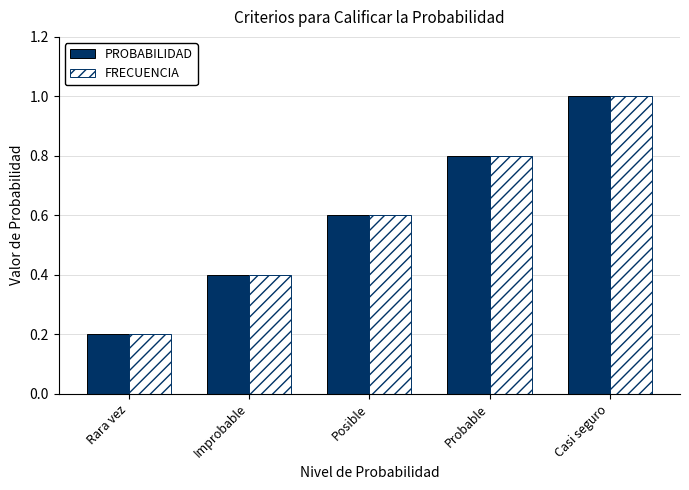

What is the label of the 1st bar from the left?

Rara vez